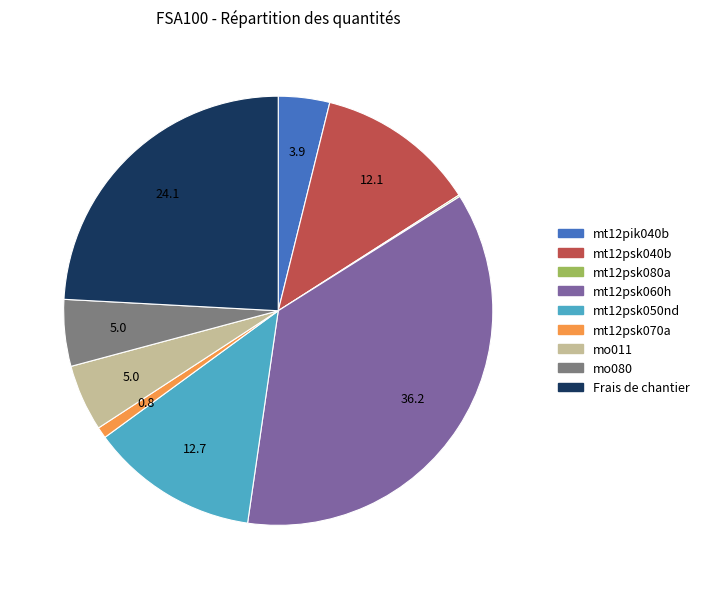

Which has a higher value, mo080 or Frais de chantier?

Frais de chantier